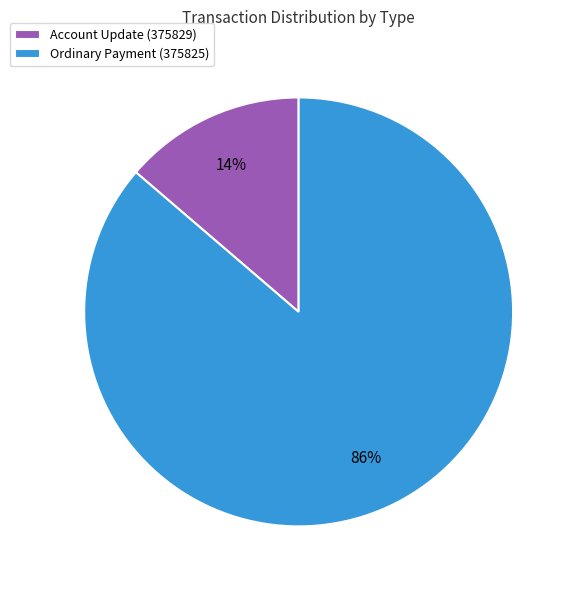

Is it true that Ordinary Payment (375825) is 86% of the pie?

True